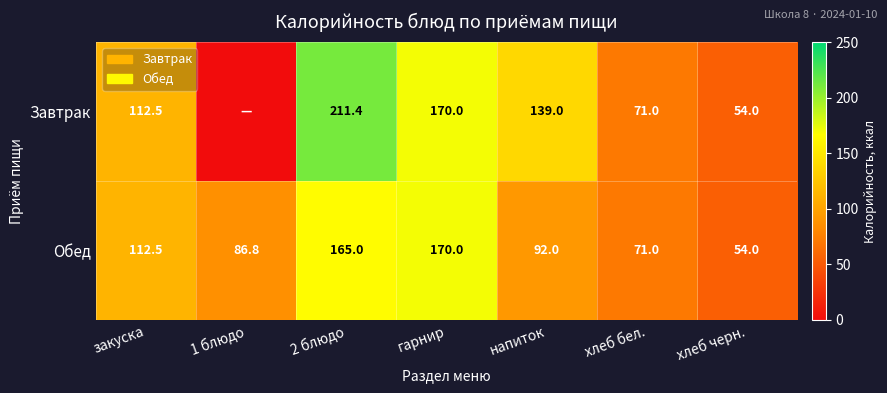

At 2 блюдо, list the series in order from smallest to largest.

Обед, Завтрак